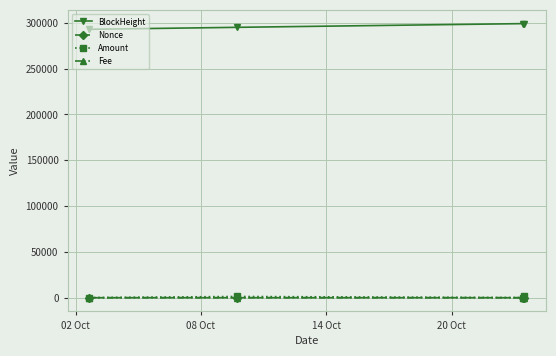

What are all the series names shown in the legend?

BlockHeight, Nonce, Amount, Fee